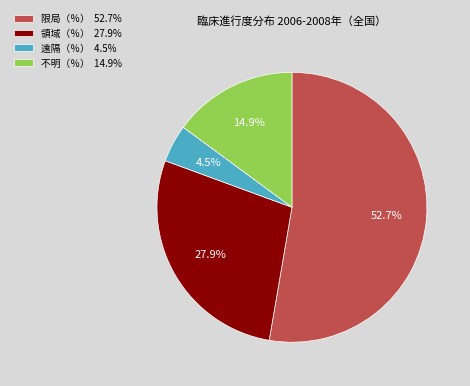

To the nearest percent, what percentage of the pie is 不明（％）?

15%